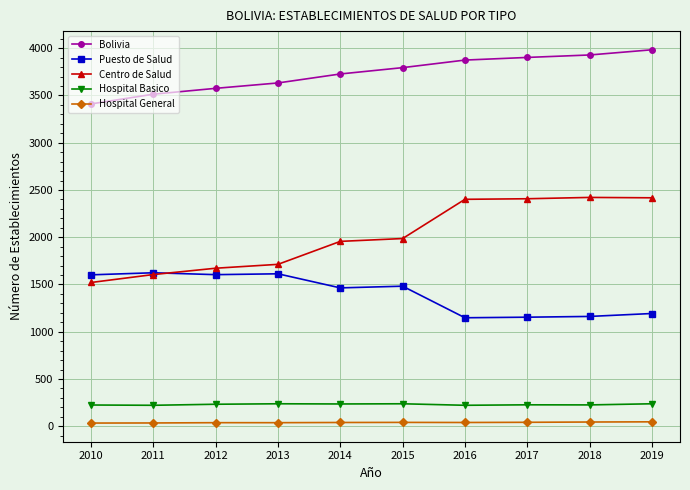

At which label does Bolivia reach its minimum?

2010